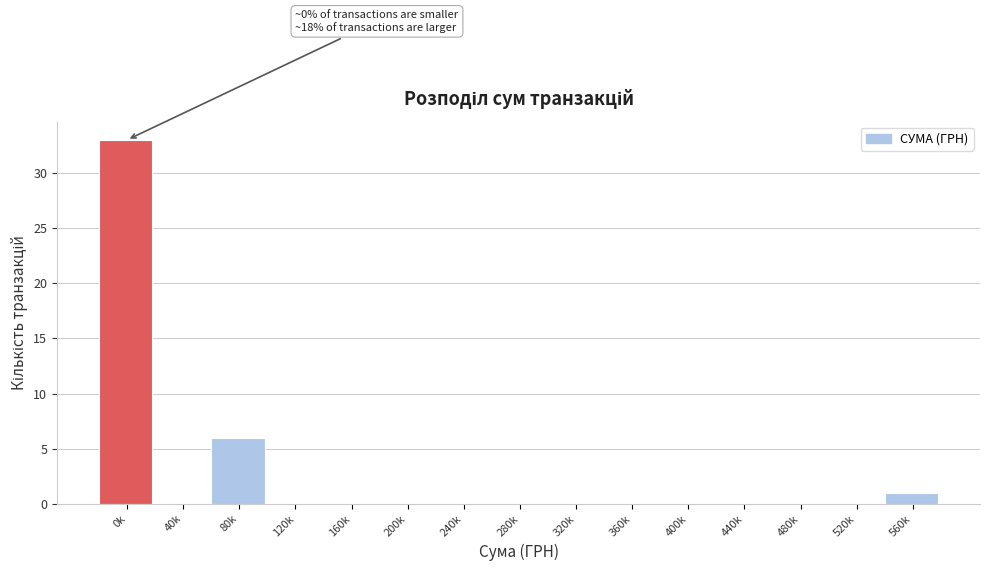

Reading left to right, extract all data points from this chart.

0k=33	40k=0	80k=6	120k=0	160k=0	200k=0	240k=0	280k=0	320k=0	360k=0	400k=0	440k=0	480k=0	520k=0	560k=1